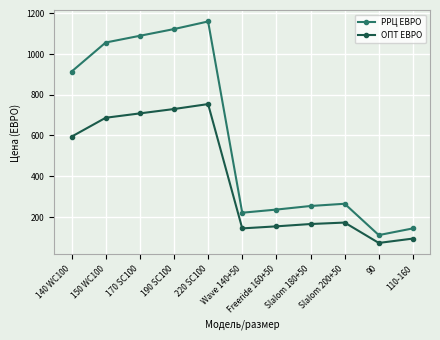

Where is the first local minimum for ОПТ ЕВРО?

Wave 140+50